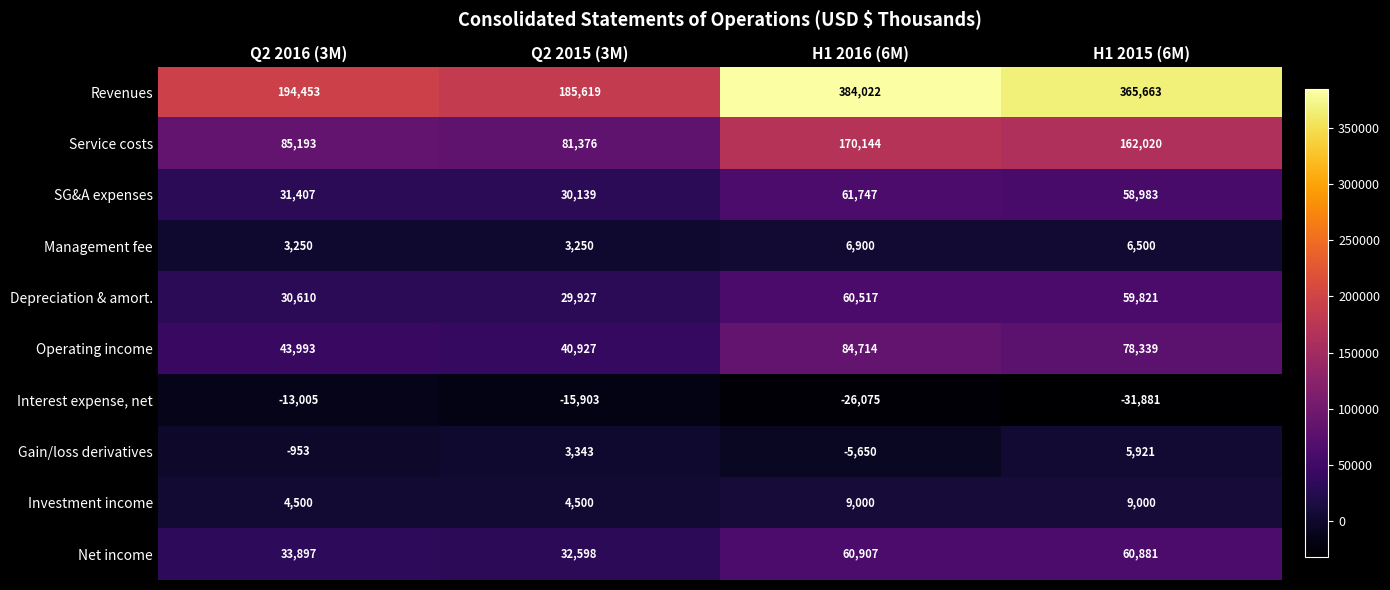

What is the total value across all series at H1 2016 (6M)?

806226